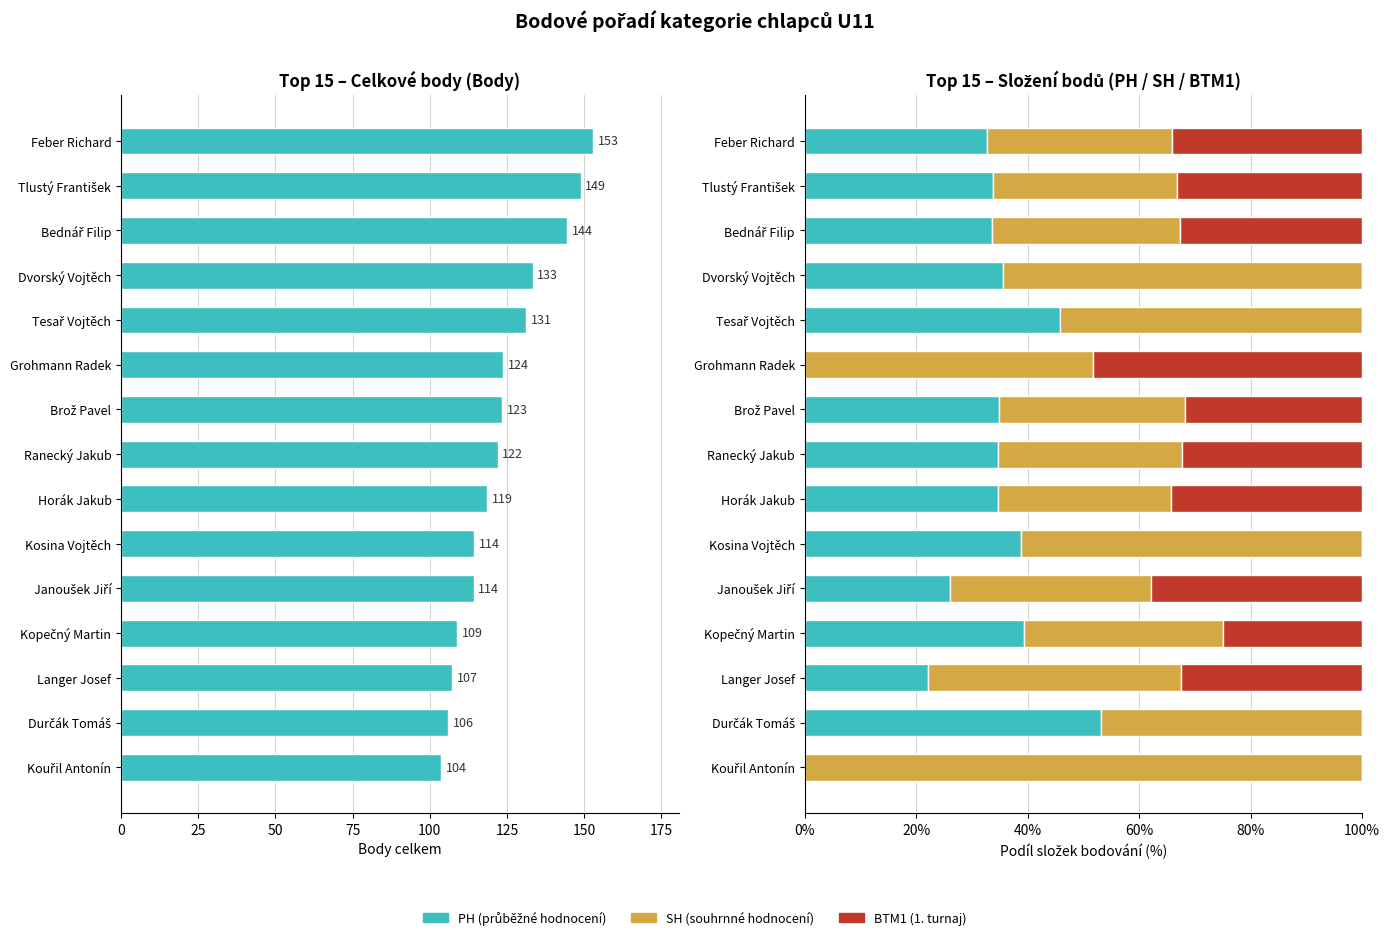

How many groups of bars are there?

15